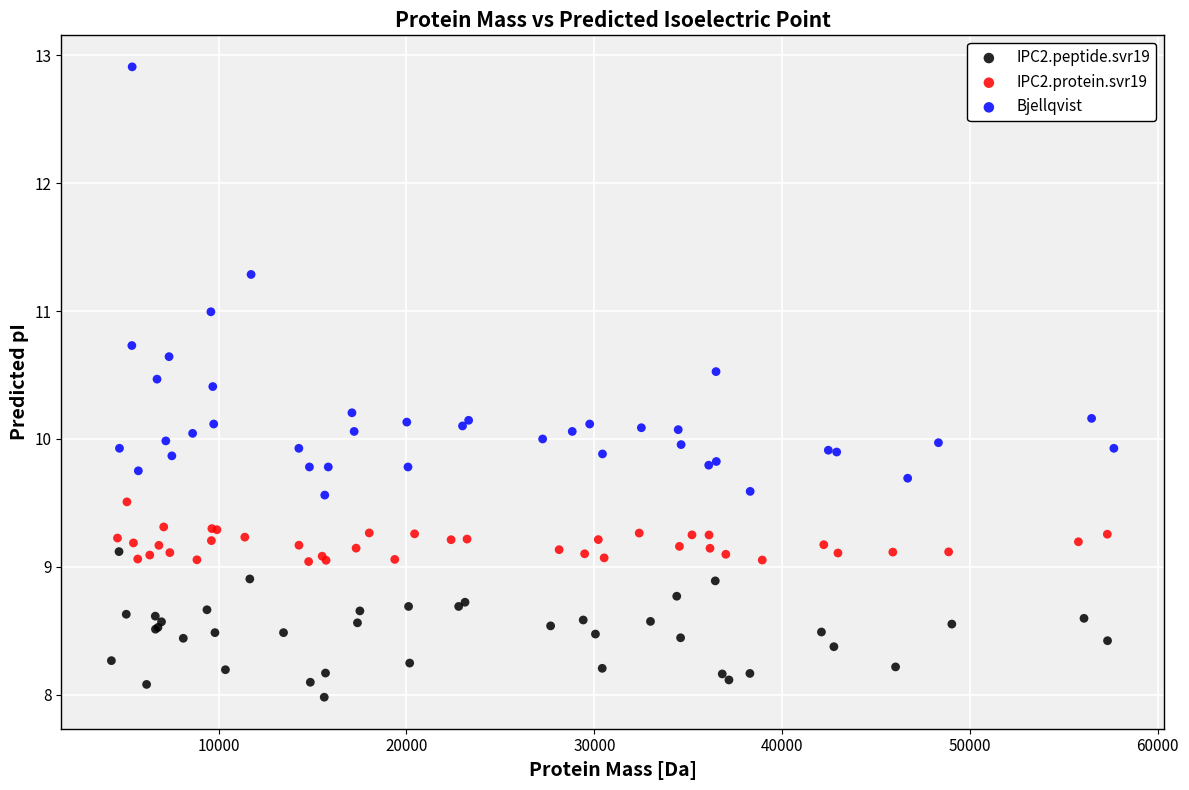

Which series reaches the maximum Y coordinate?

Bjellqvist